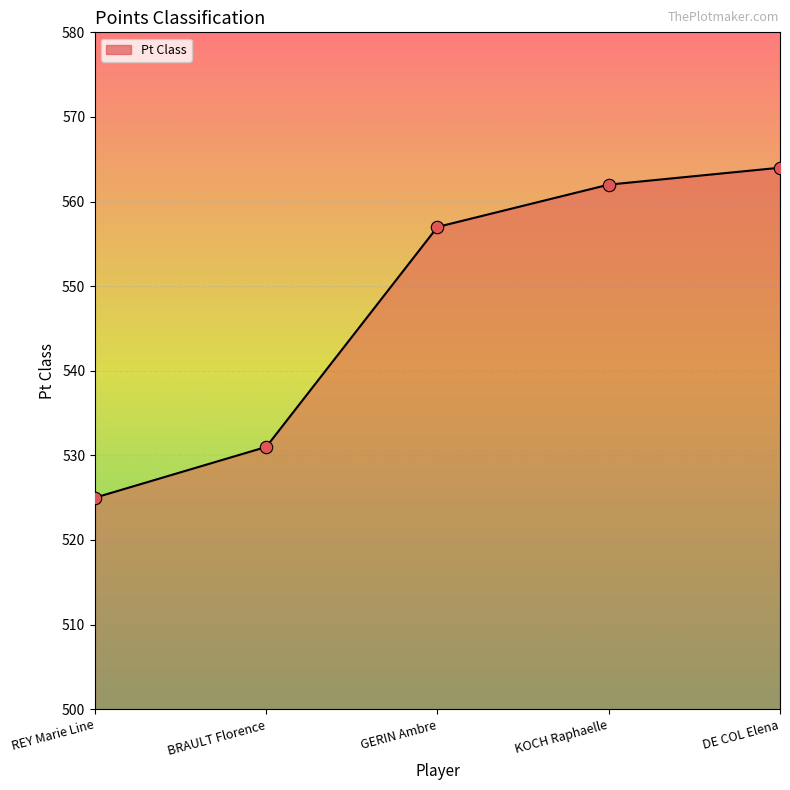

What is the change in value from BRAULT Florence to KOCH Raphaelle?

+31